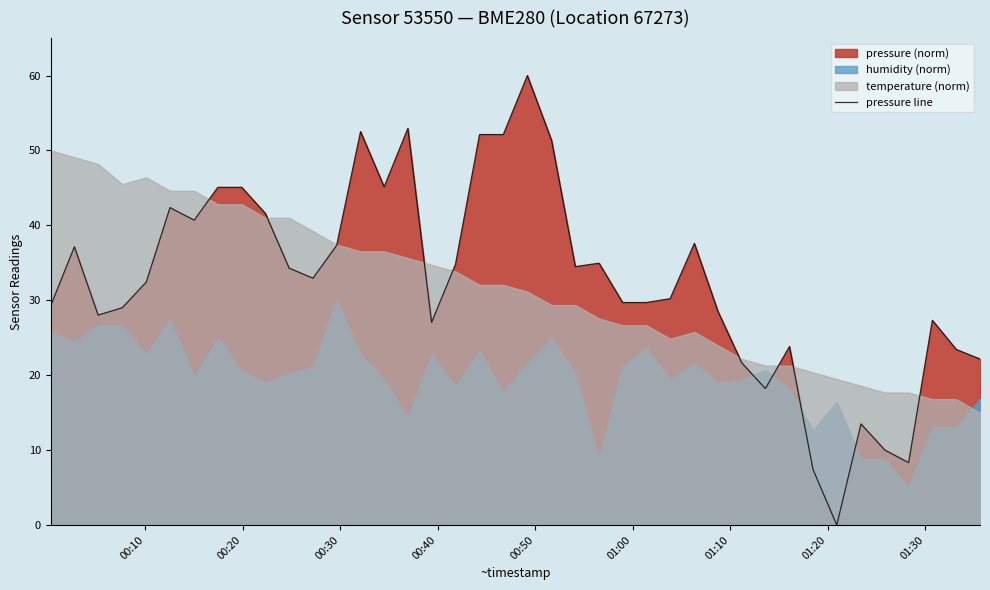

Reading left to right, extract all data points from this chart.

29.3	37.1	28.0	29.0	32.4	42.4	40.7	45.1	45.1	41.6	34.3	32.9	37.3	52.5	45.1	53.0	27.1	34.8	52.1	52.1	60.0	51.3	34.5	35.0	29.7	29.7	30.2	37.6	28.5	21.6	18.2	23.8	7.4	0.0	13.5	10.0	8.3	27.3	23.4	22.2